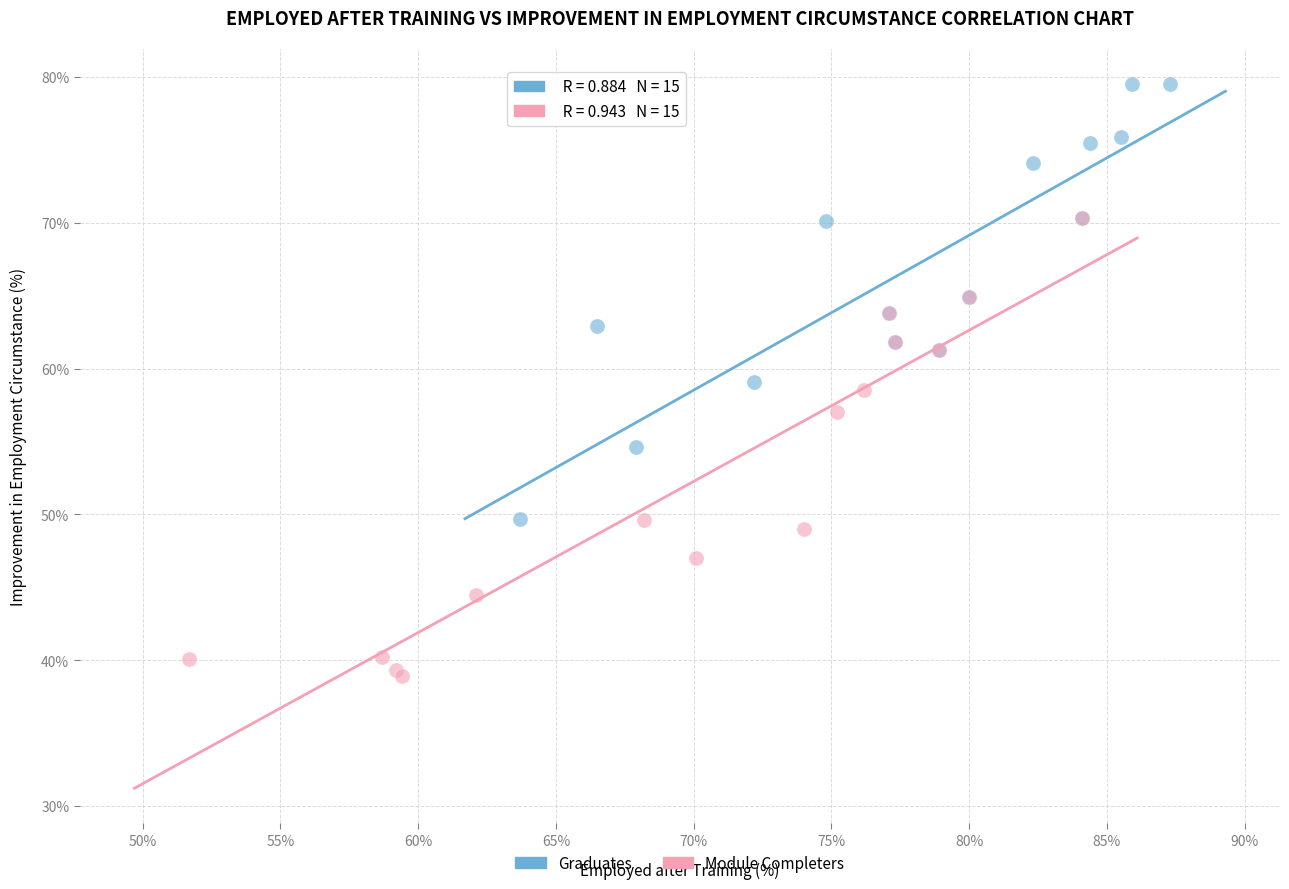

Which series contains the lowest Y value?

Module Completers